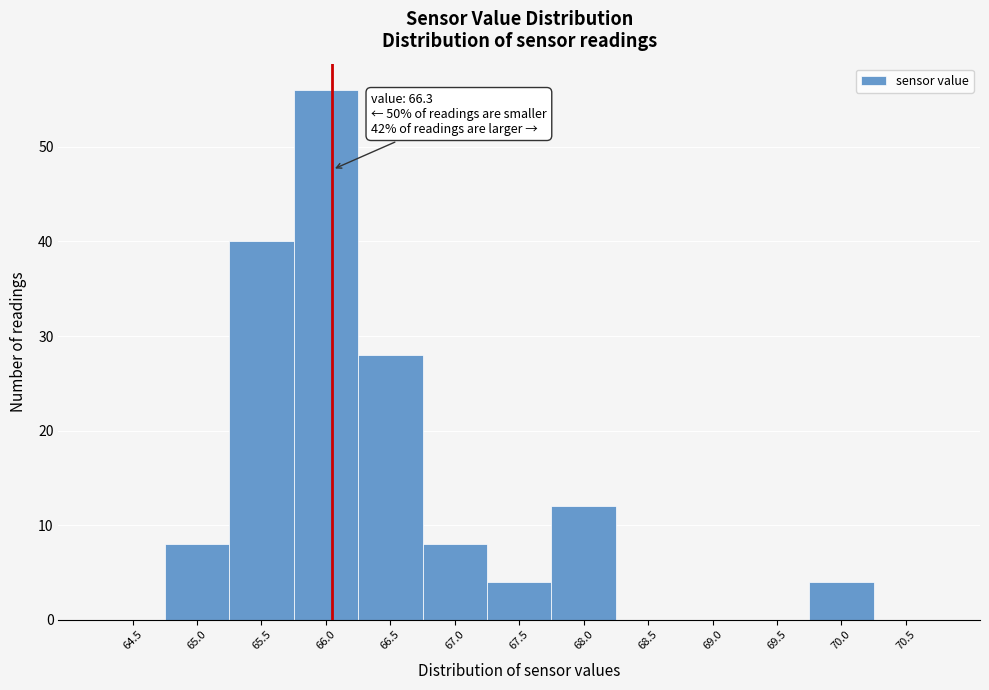

Reading left to right, transcribe all the data shown in this chart.

64.5=0	65.0=8	65.5=40	66.0=56	66.5=28	67.0=8	67.5=4	68.0=12	68.5=0	69.0=0	69.5=0	70.0=4	70.5=0